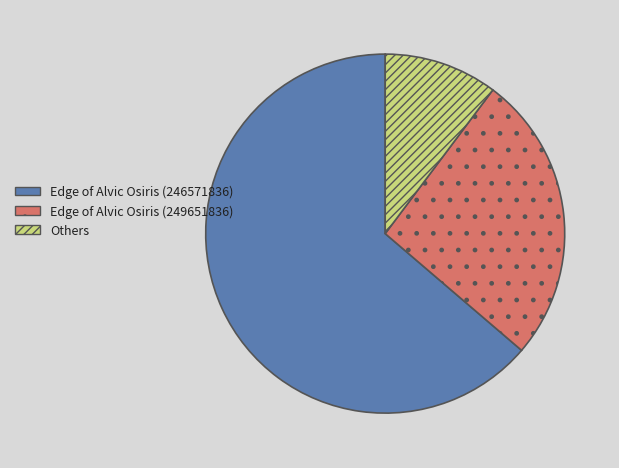

Approximately how many times larger is the value at Edge of Alvic Osiris (249651836) compared to Edge of Alvic Osiris (246571836)?

0.4